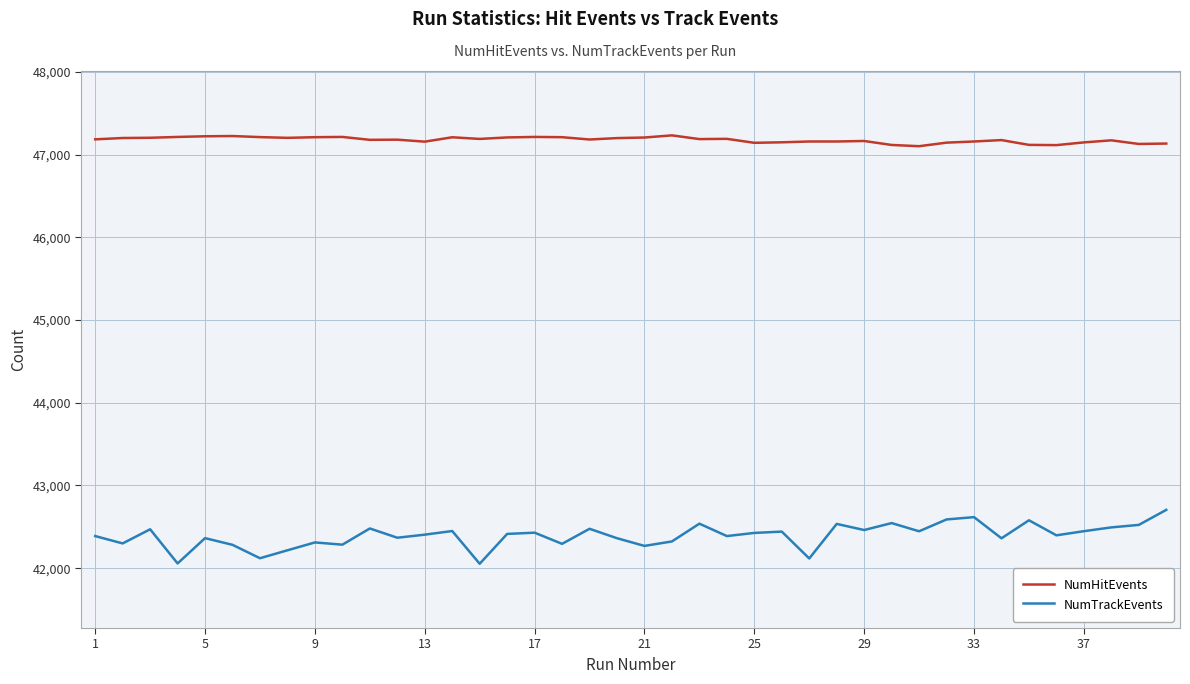

Which series has the widest spread of values?

NumTrackEvents